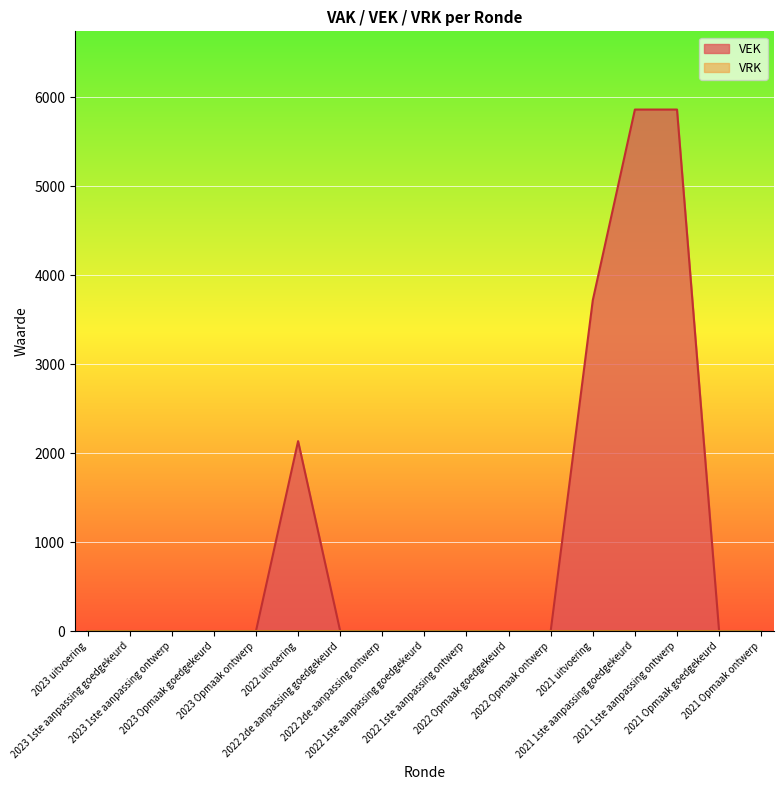

Does the chart display data point markers on the line(s)?

No